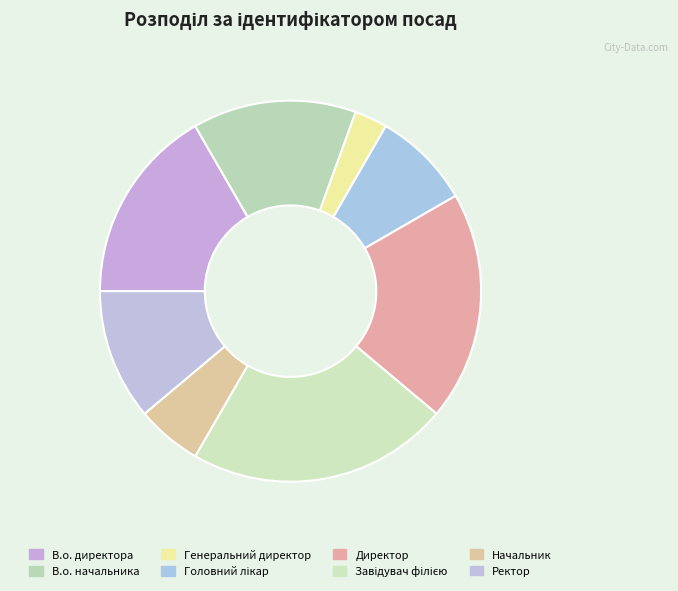

To the nearest percent, what percentage of the pie is В.о. начальника?

14%